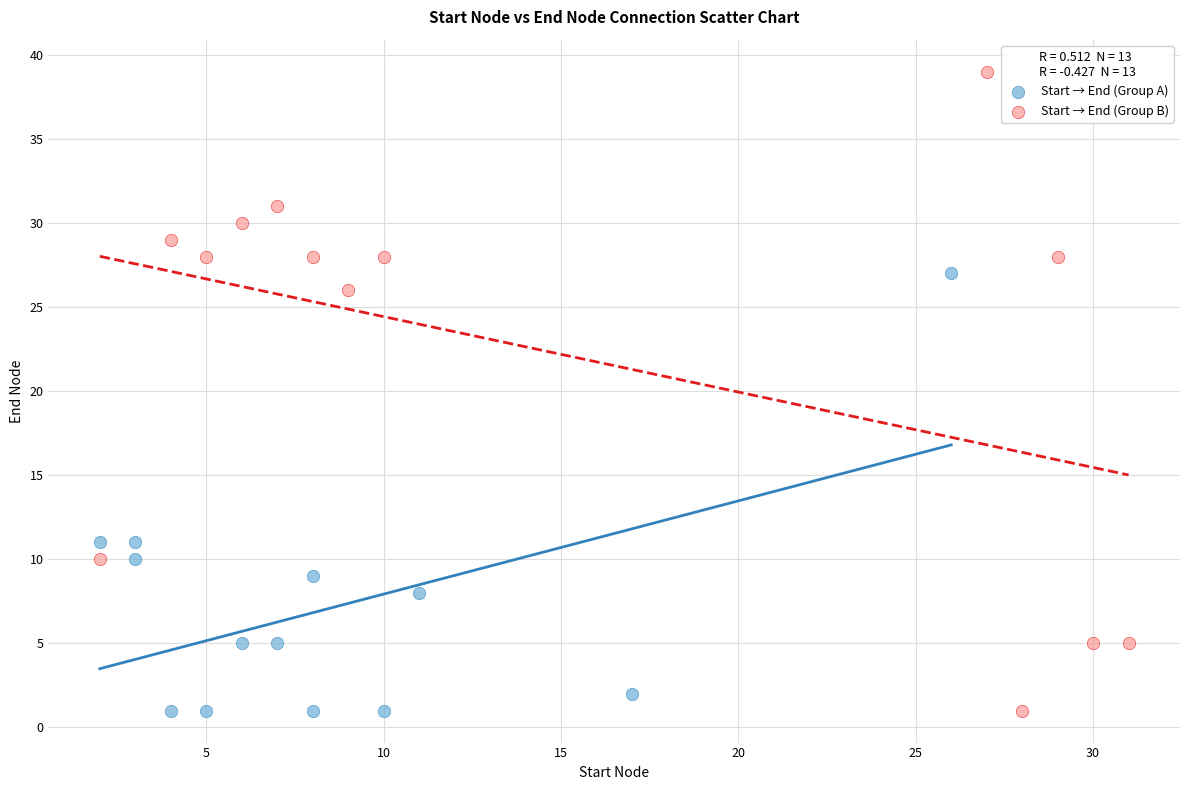

Which series has the widest spread of Y values?

Start → End (Group B)